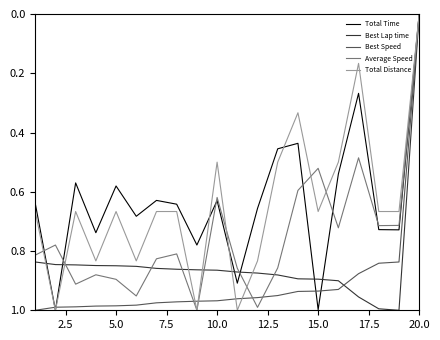

Which series has the largest total across all categories?

Best Speed